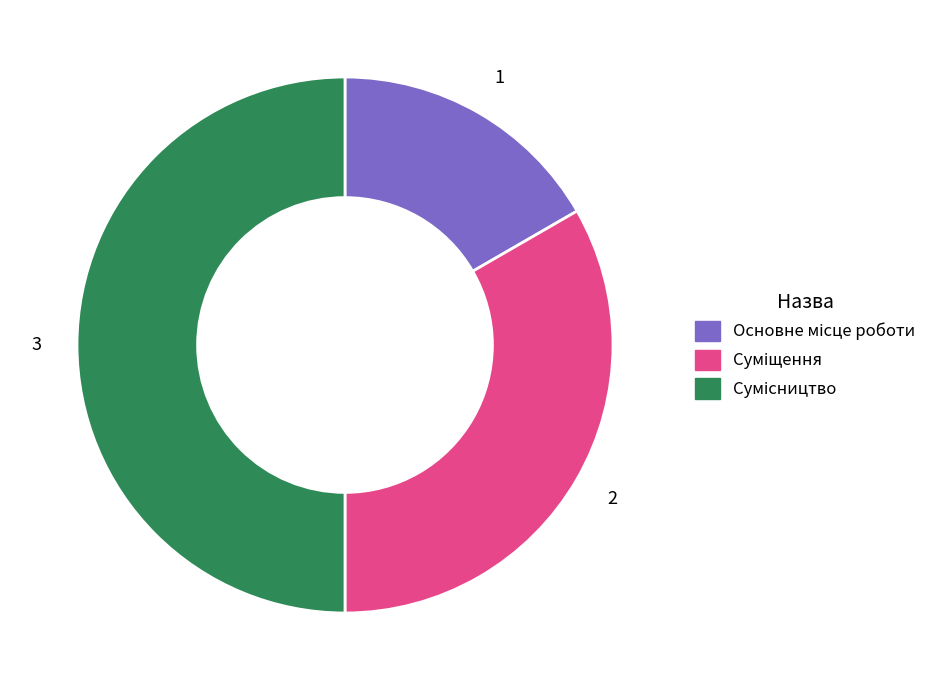

Rank the categories by value from lowest to highest.

Основне місце роботи, Суміщення, Сумісництво